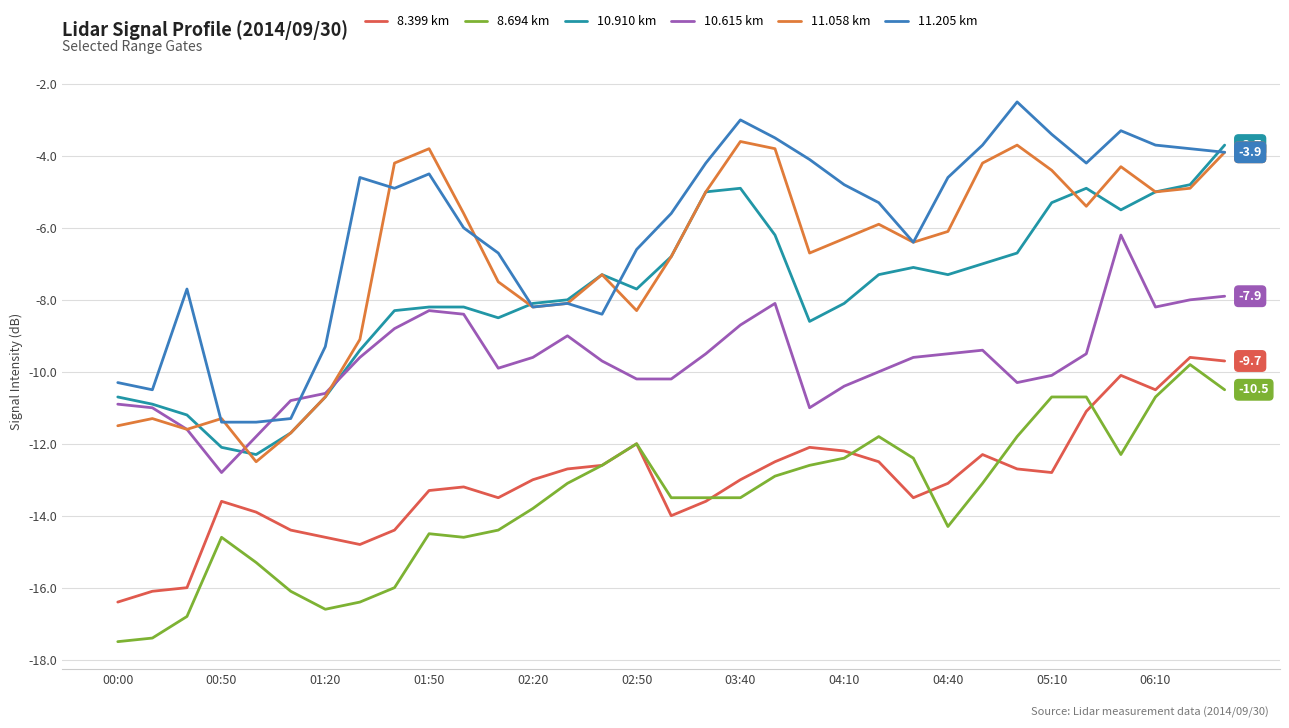

How many values in the 11.205 km series are below -4?

24